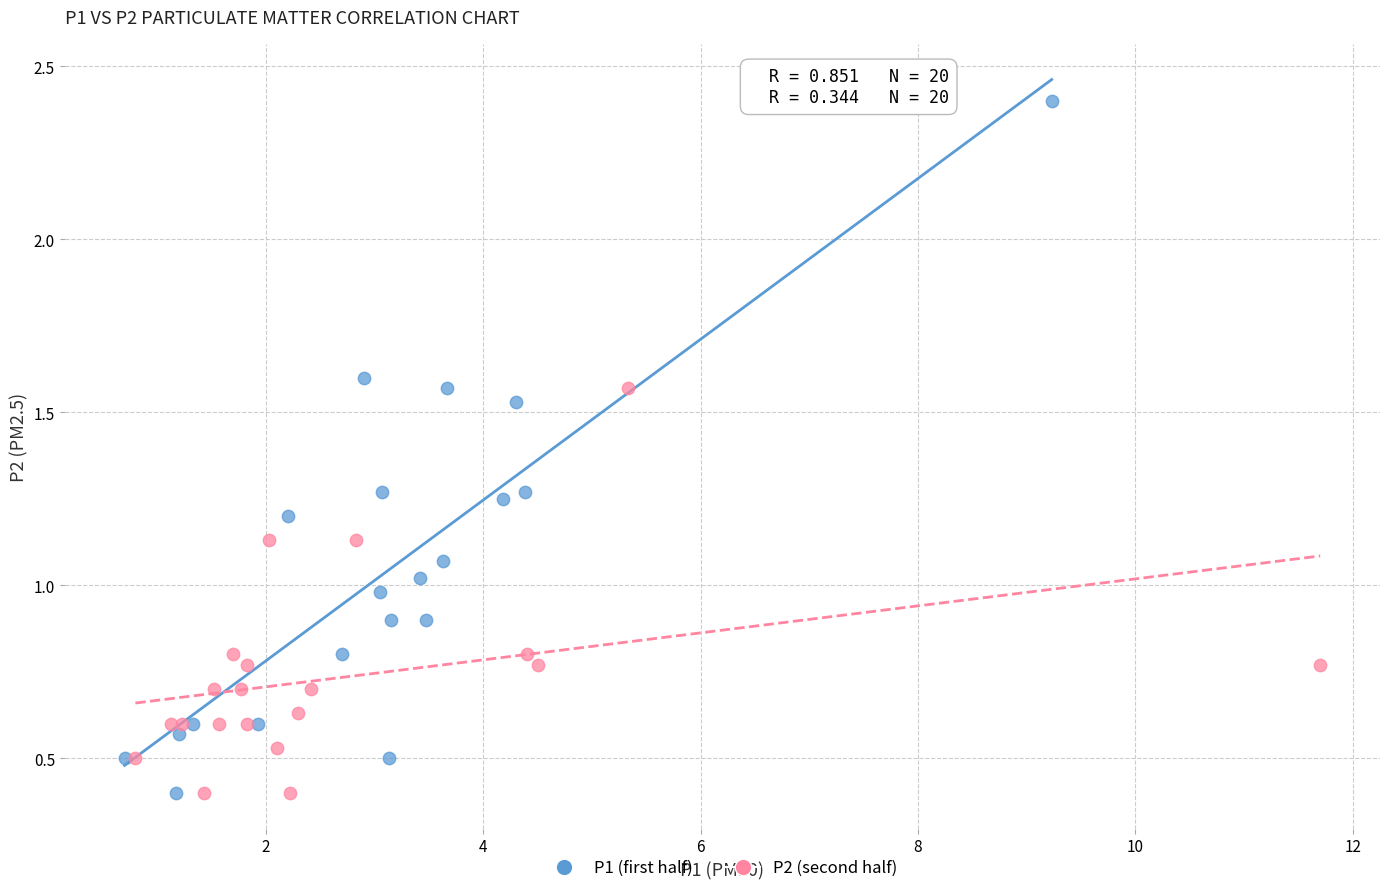

Which series contains the highest Y value?

P1 (first half)